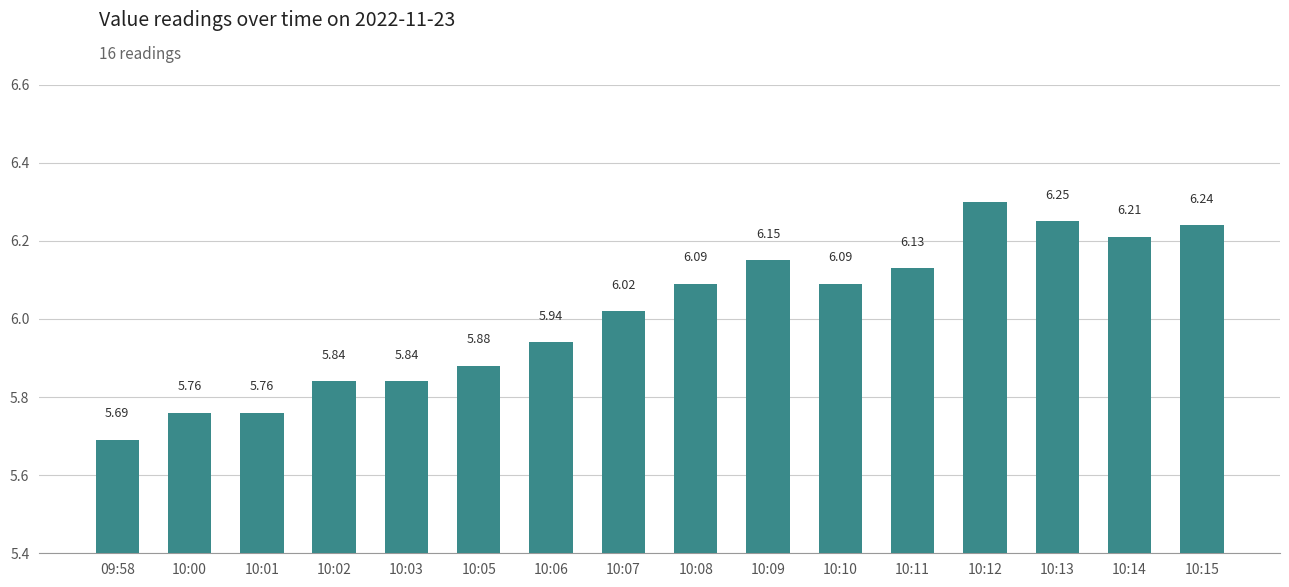

What is the ratio of the value at 10:11 to the value at 10:06?

1.0